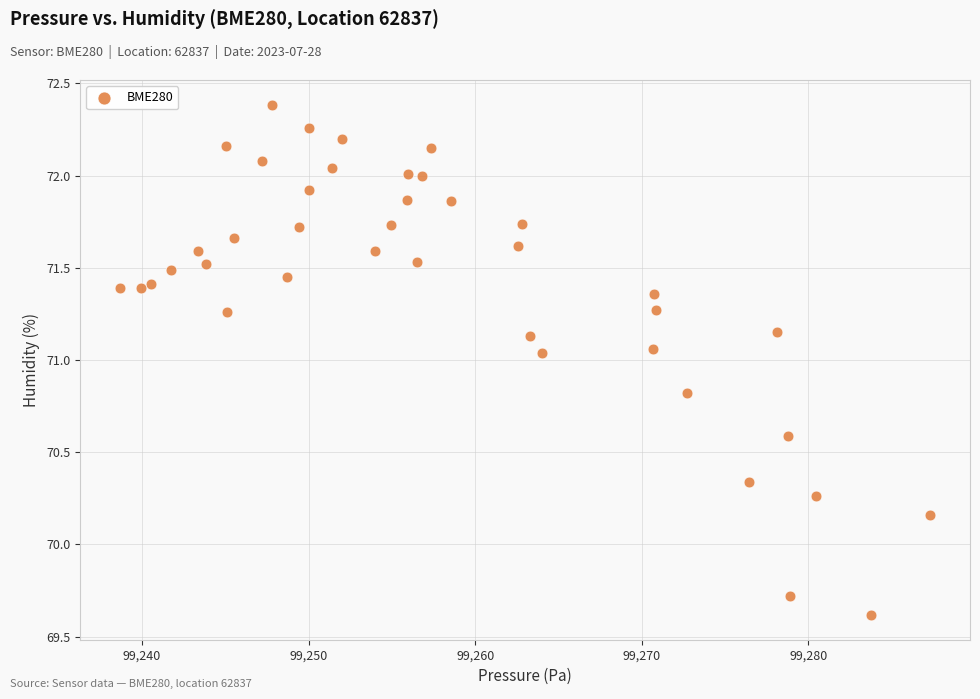

What is the range of Y values (max minus min)?

2.8